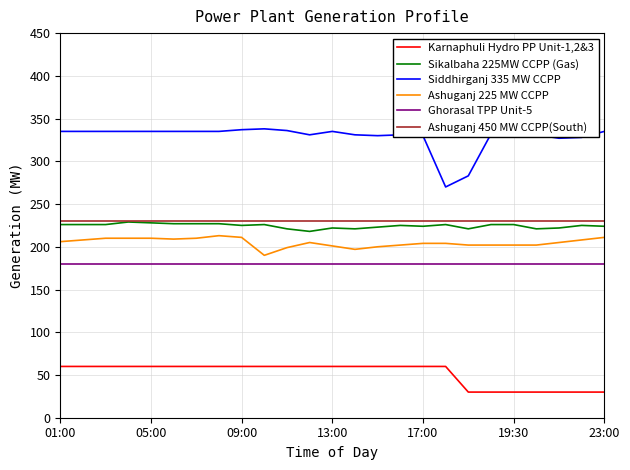

True or false: Ashuganj 450 MW CCPP(South) and Karnaphuli Hydro PP Unit-1,2&3 intersect in this chart.

False